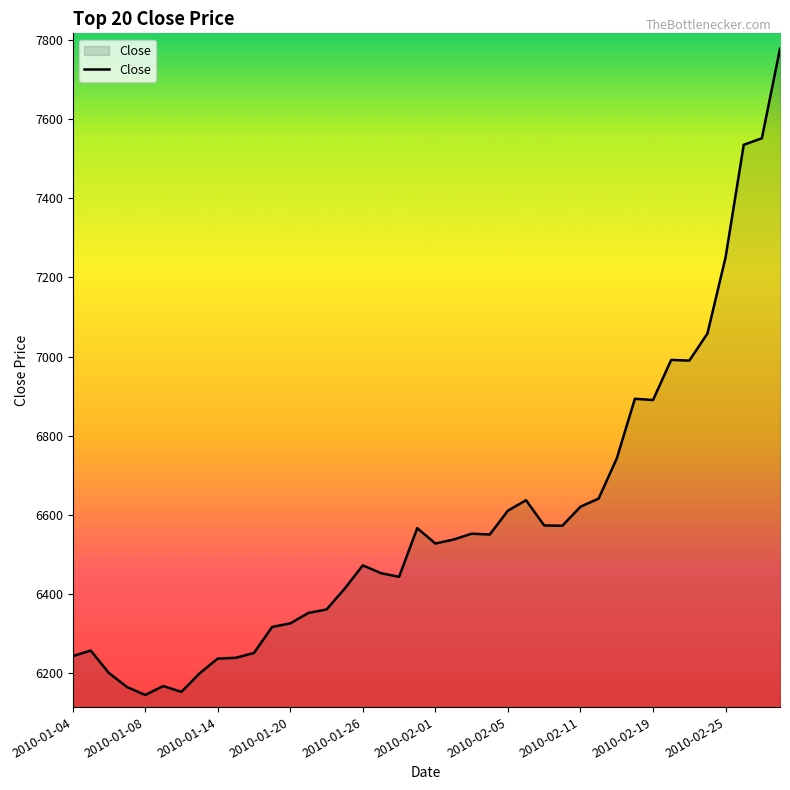

True or false: the data has more than 2 interior local peaks.

True